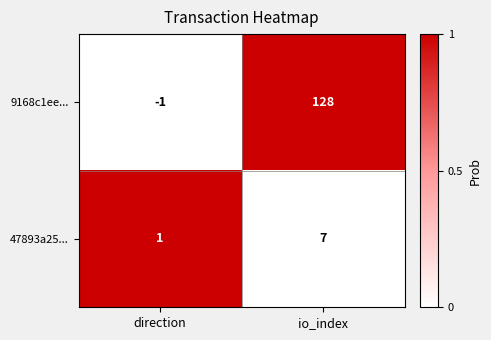

Which label corresponds to the largest value in the chart?

io_index